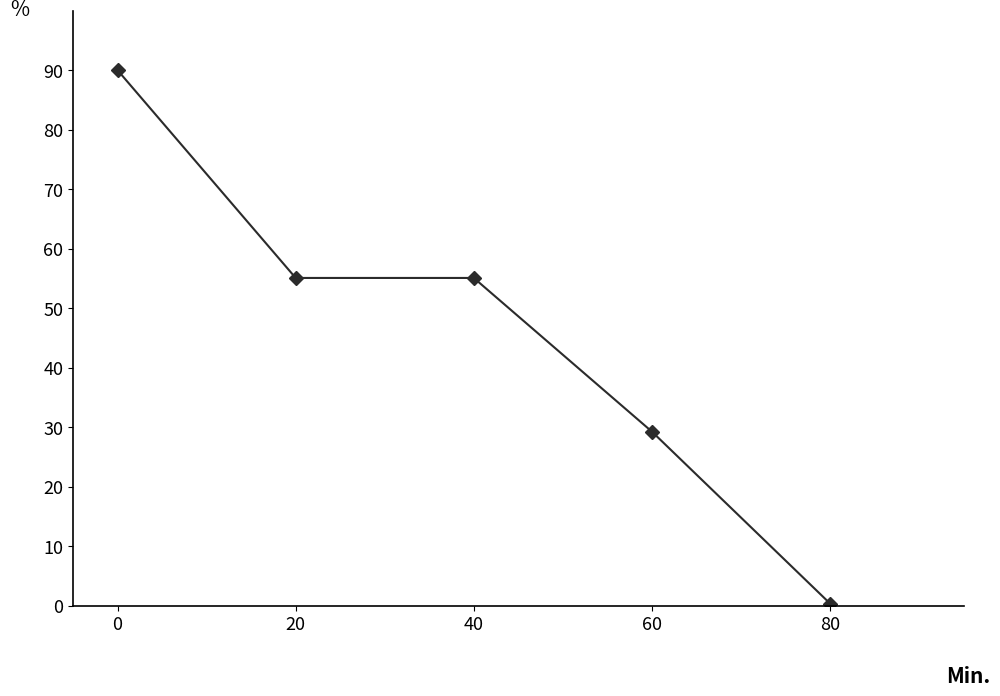

Does the chart display data point markers on the line(s)?

Yes